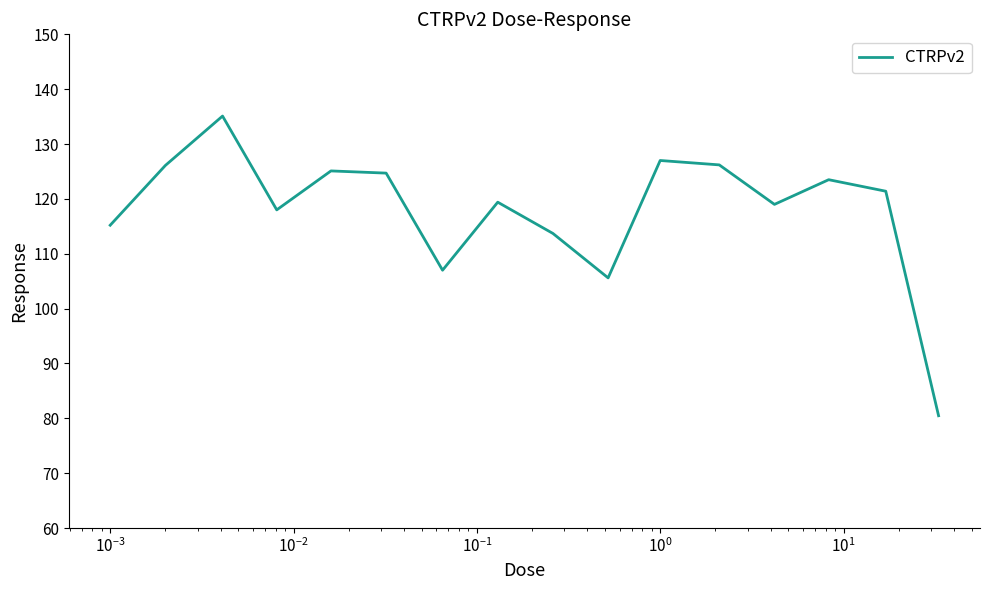

What is the difference between the maximum and minimum values?

54.6